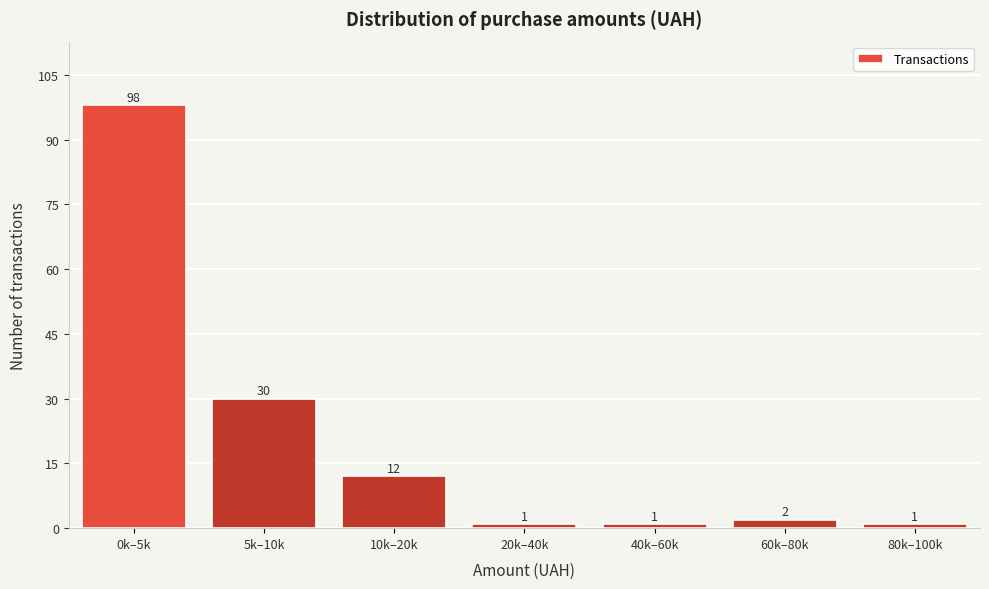

Reading left to right, extract all data points from this chart.

98	30	12	1	1	2	1